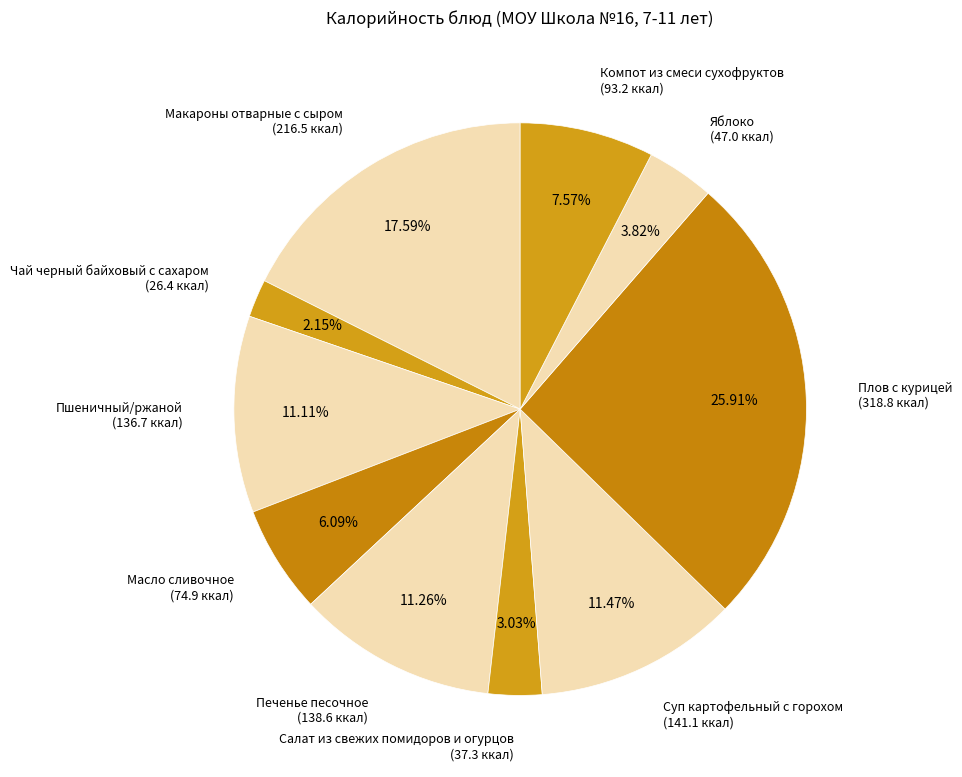

Does Компот из смеси сухофруктов (93.2 ккал) account for over 50% of the chart?

No